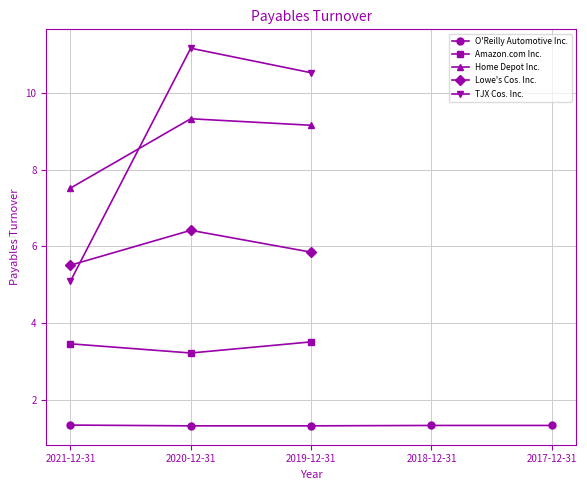

At which label does TJX Cos. Inc. reach its peak?

2020-12-31